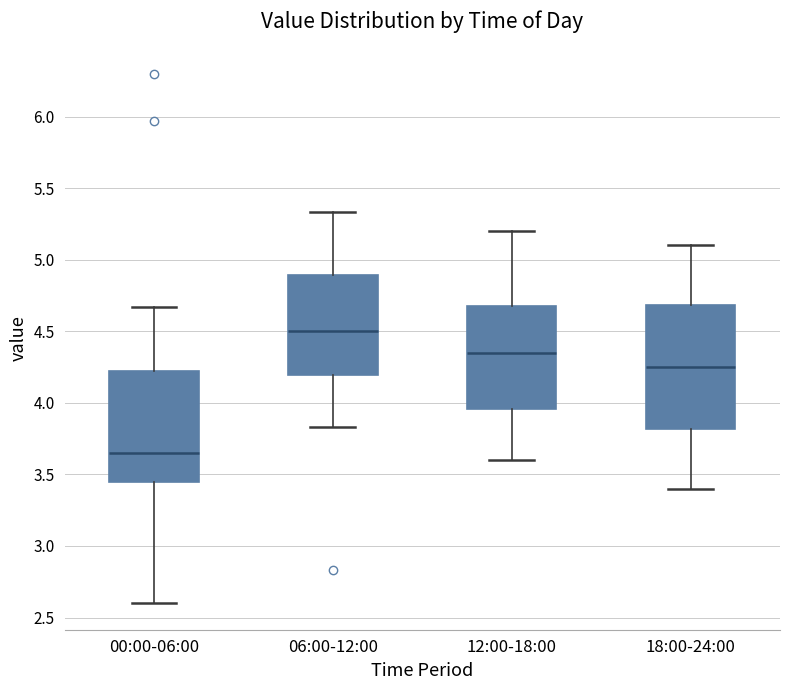

Reading left to right, transcribe this box plot: for each box, give where its median line is, the range the box spans, and where its two whiskers end, as read against the y-axis. The values are not printed on the chart, so give them approximately, as read against the axis.

00:00-06:00: median 3.65, box 3.45 to 4.20, whiskers 2.60 to 4.65
06:00-12:00: median 4.50, box 4.20 to 4.90, whiskers 3.85 to 5.35
12:00-18:00: median 4.35, box 3.95 to 4.70, whiskers 3.60 to 5.20
18:00-24:00: median 4.25, box 3.80 to 4.70, whiskers 3.40 to 5.10